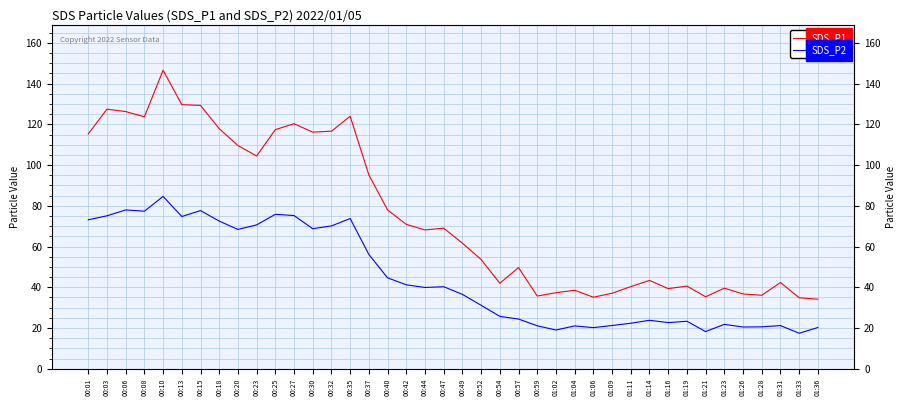

True or false: SDS_P1 and SDS_P2 intersect in this chart.

False